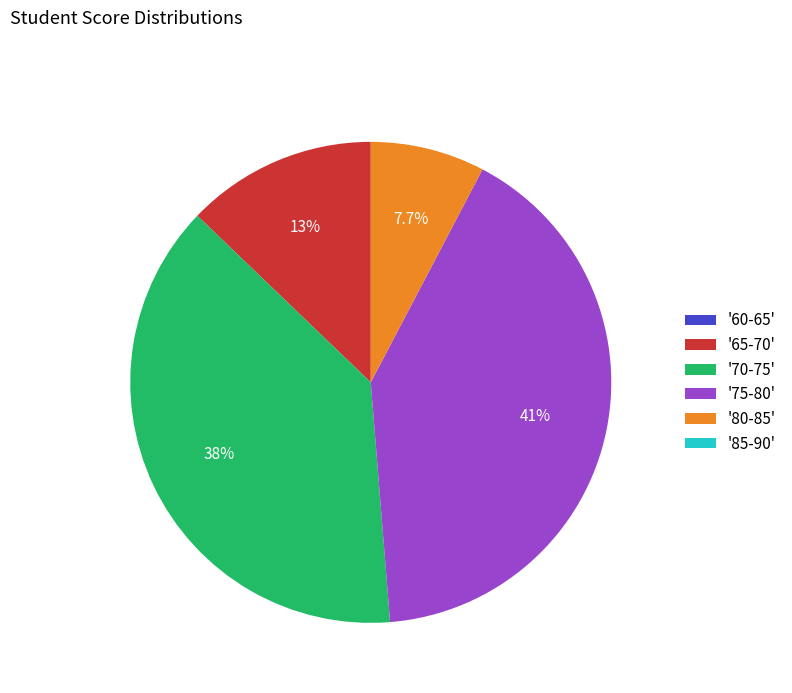

Approximately how many times larger is the value at '65-70' compared to '70-75'?

0.3